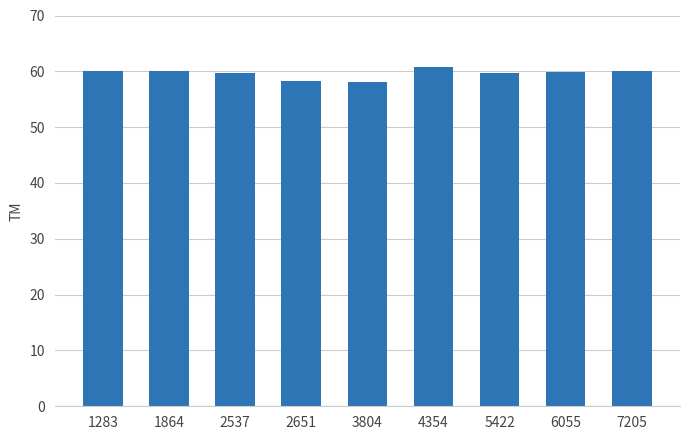

What is the value of the 1st bar from the left?

60.0